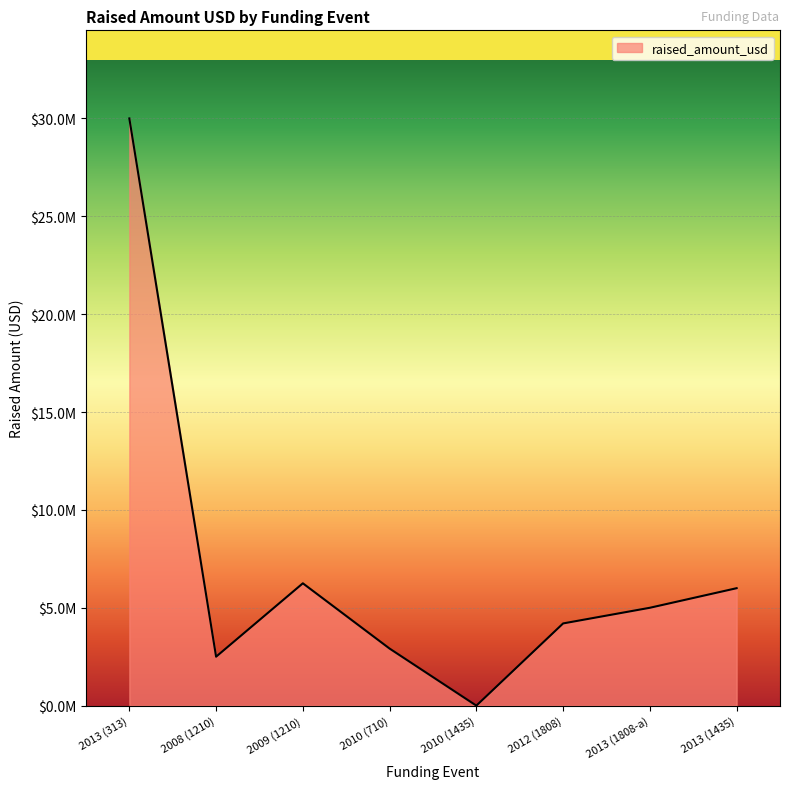

What is the difference between the maximum and minimum values?

30000000